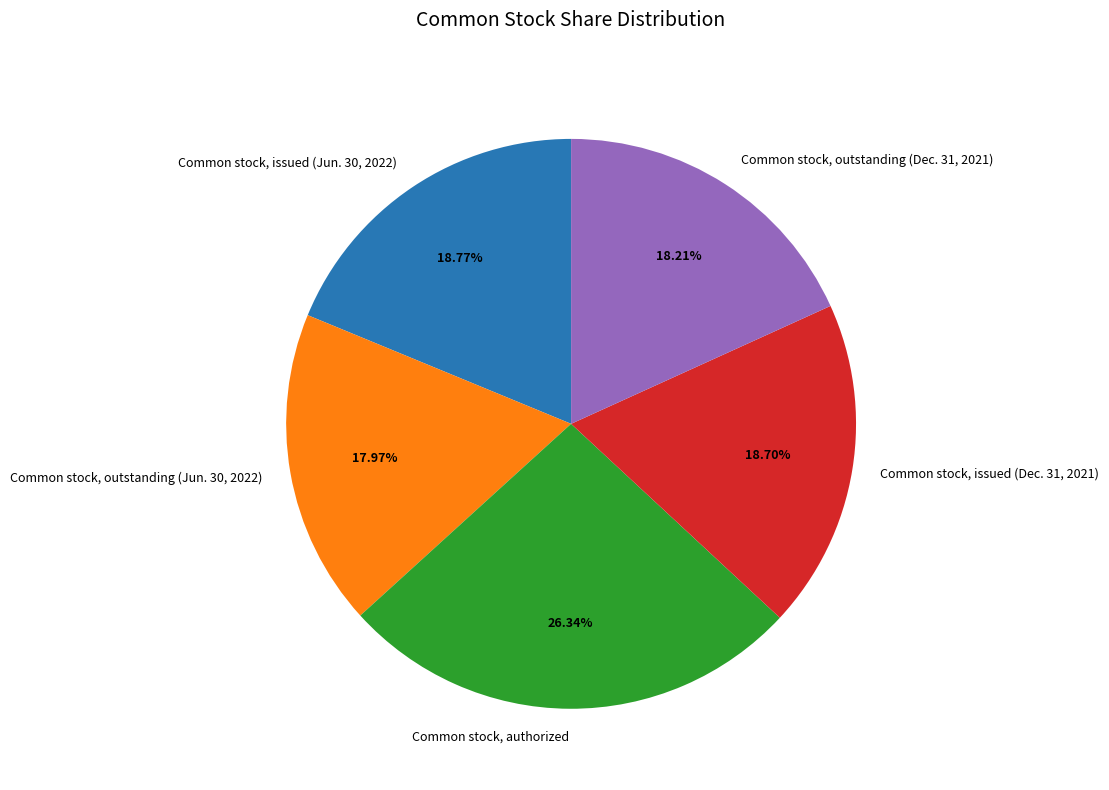

Which category has the biggest portion of the pie?

Common stock, authorized